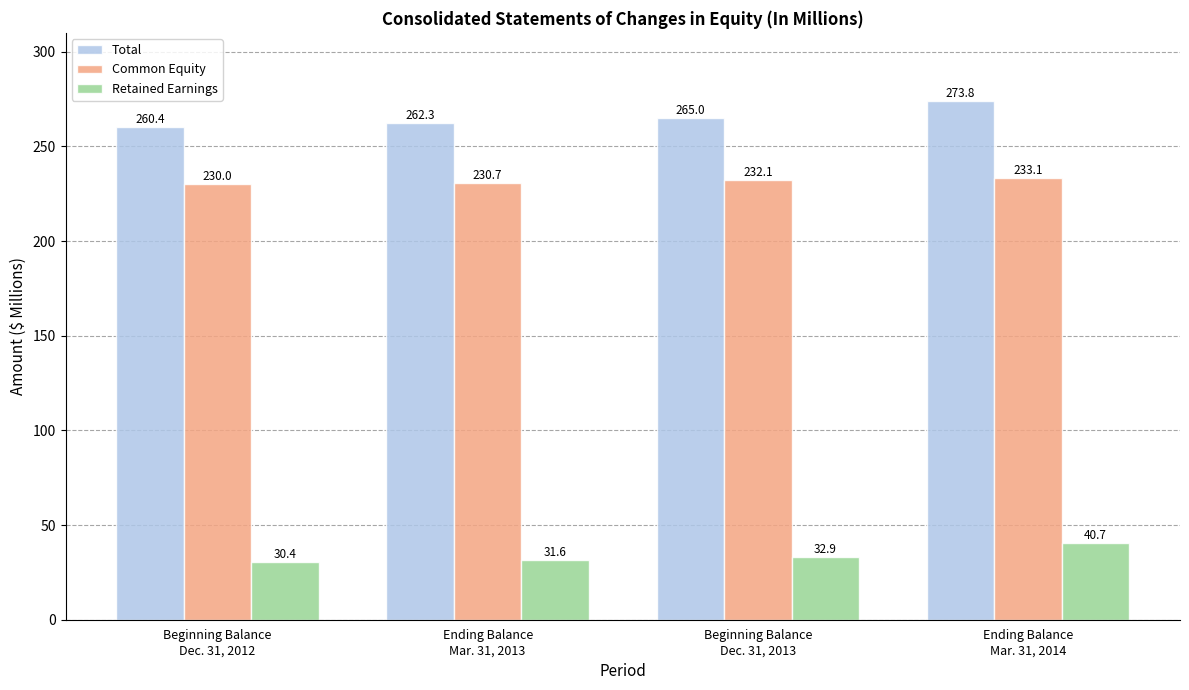

The Retained Earnings series shows 67.7 at Ending Balance
Mar. 31, 2014. True or false?

False